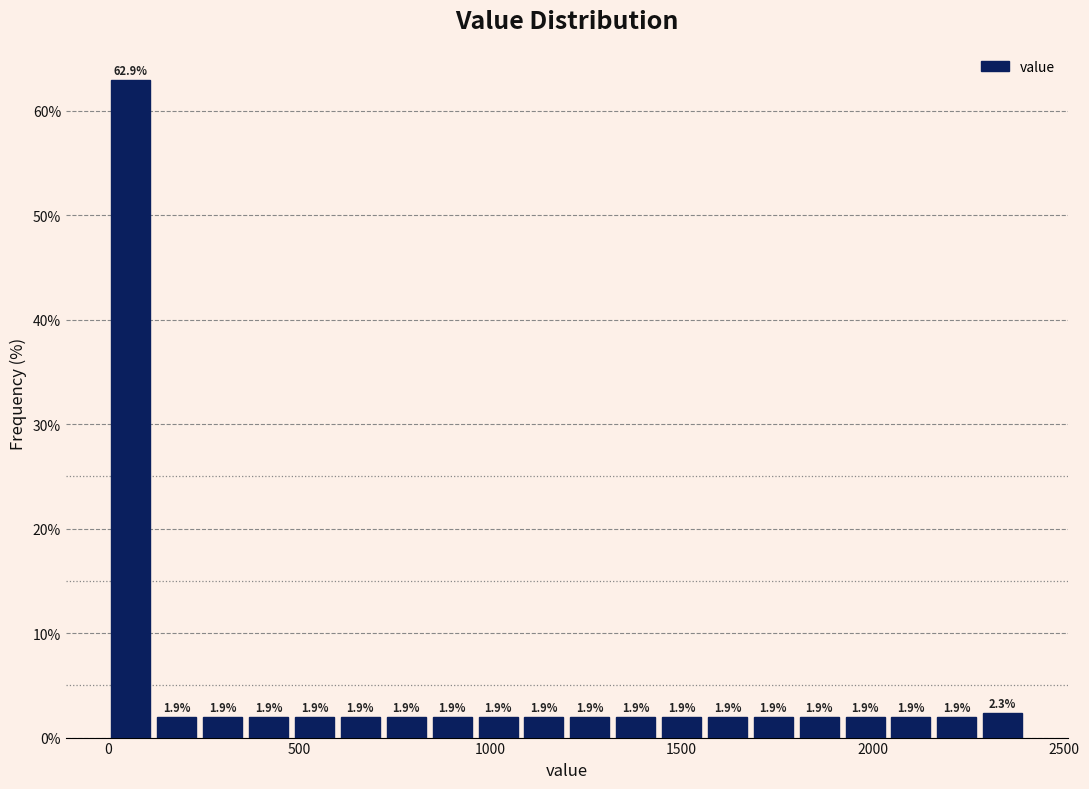

Read against the x-axis, roughly where is the centre of the tallest bar?

50